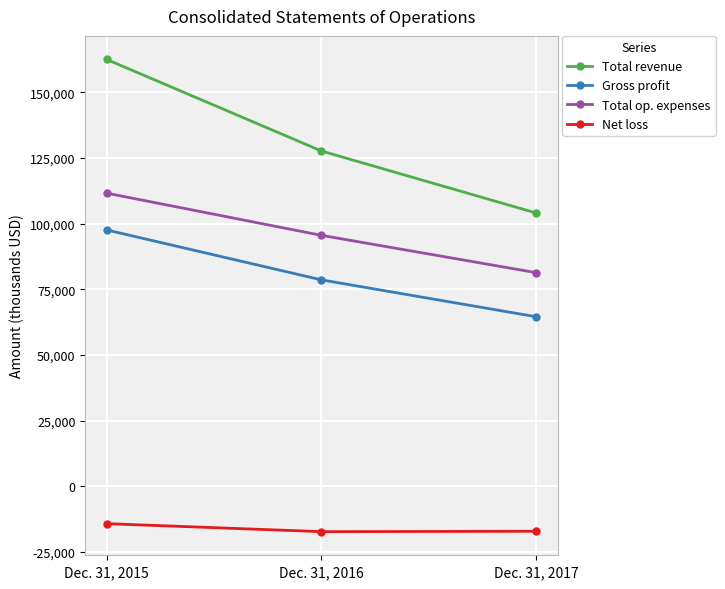

At which label is Total revenue closest to 133317?

Dec. 31, 2016